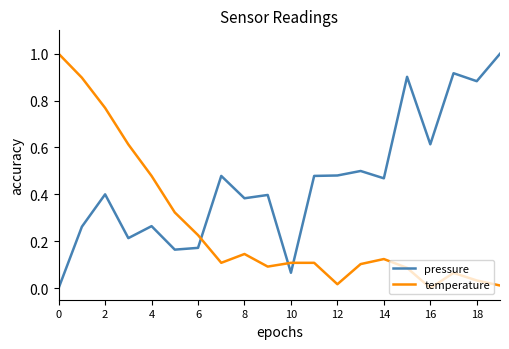

What is the difference between the maximum and minimum values in the pressure series?

1.0